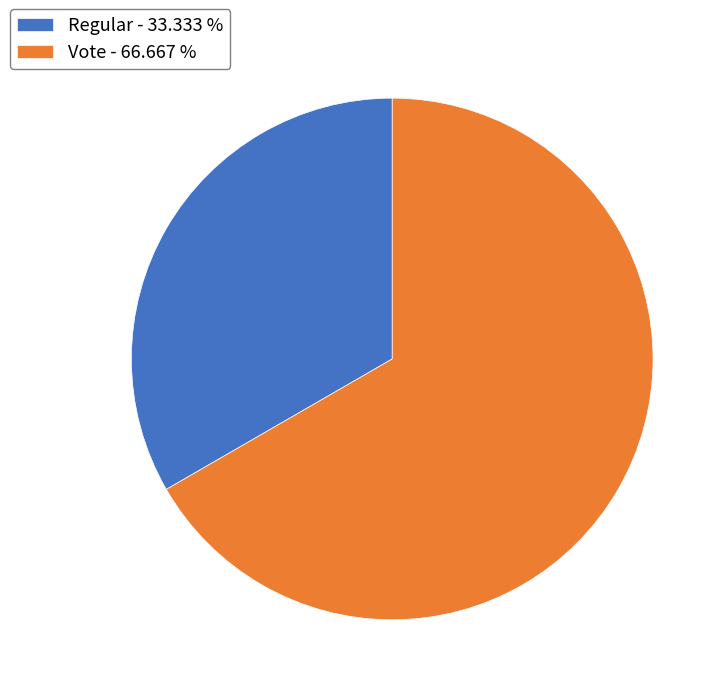

Does Vote - 66.667 % represent more than half of the total?

Yes